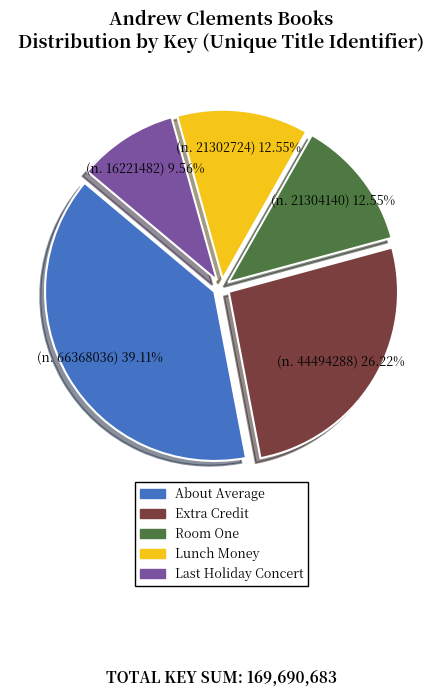

Count the number of slices in the pie.

5